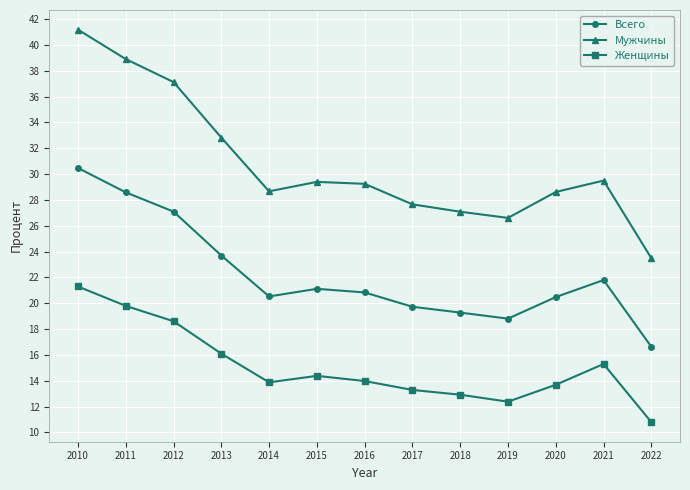

At 2012, list the series in order from largest to smallest.

Мужчины, Всего, Женщины